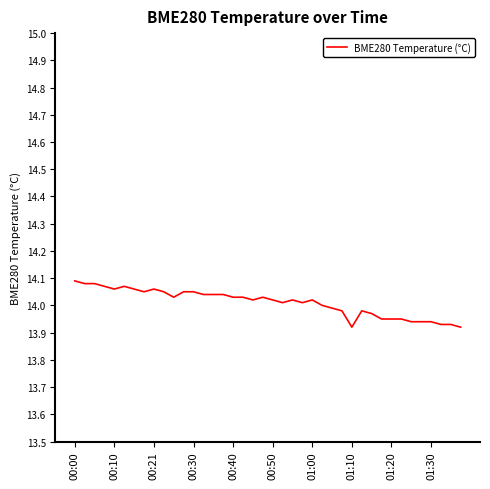

Does the chart display data point markers on the line(s)?

No